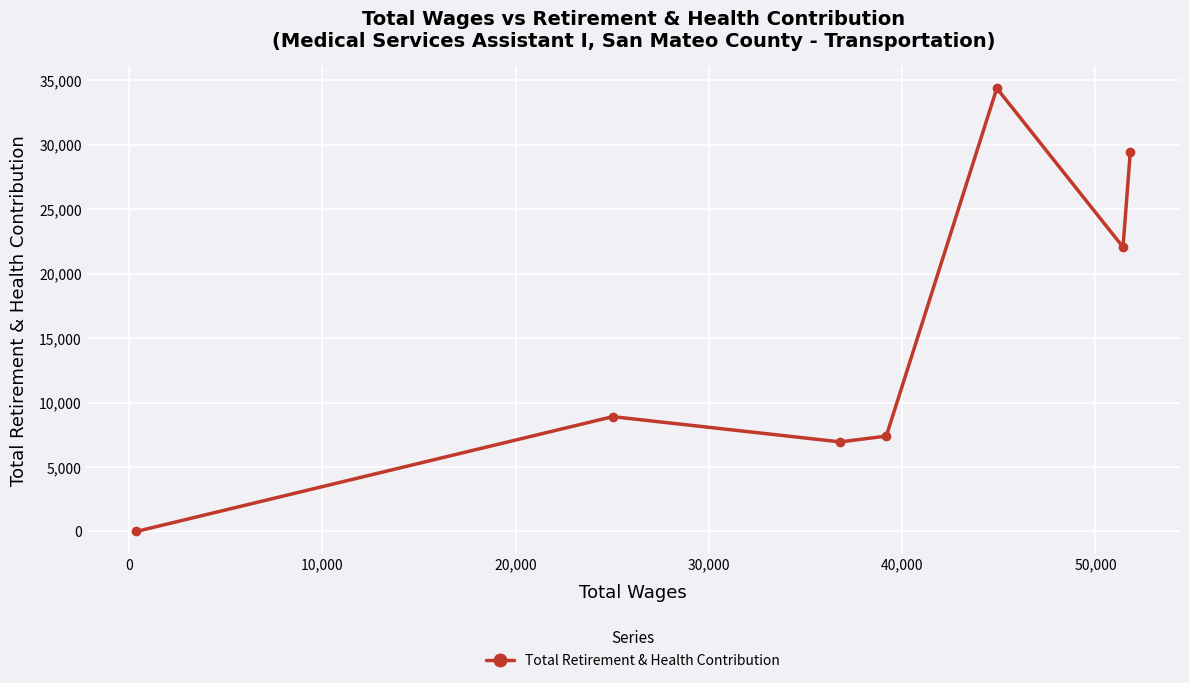

Reading left to right, what are all the values shown in this chart?

0	8909	6950	7399	34385	22066	29457